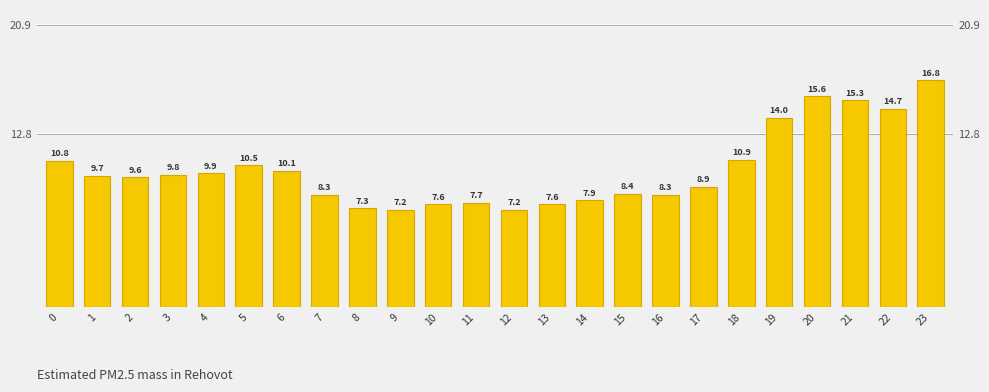

Does the chart contain any negative values?

No